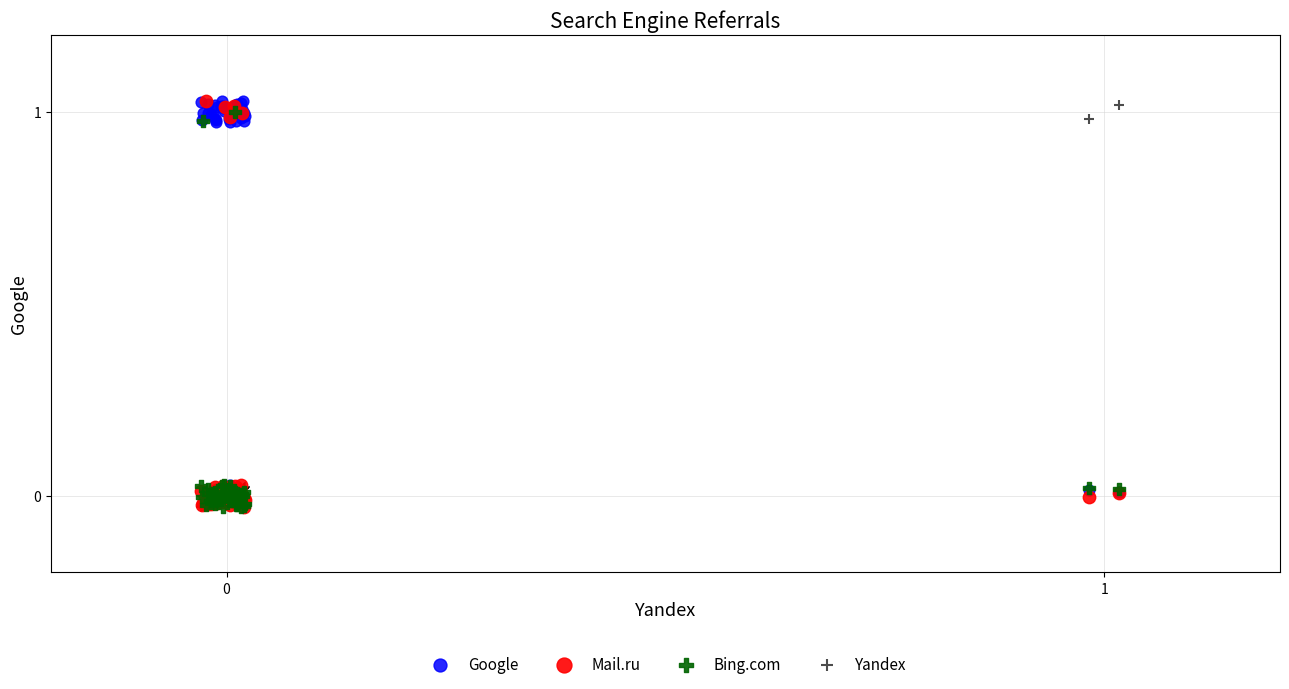

What are all the series names shown in the legend?

Google, Mail.ru, Bing.com, Yandex